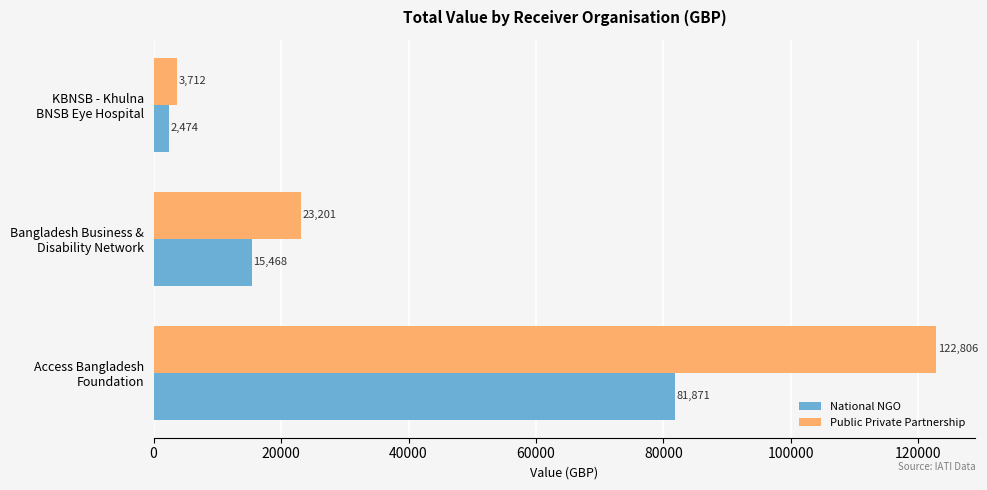

What is the difference between the maximum and minimum values in the National NGO series?

79396.4